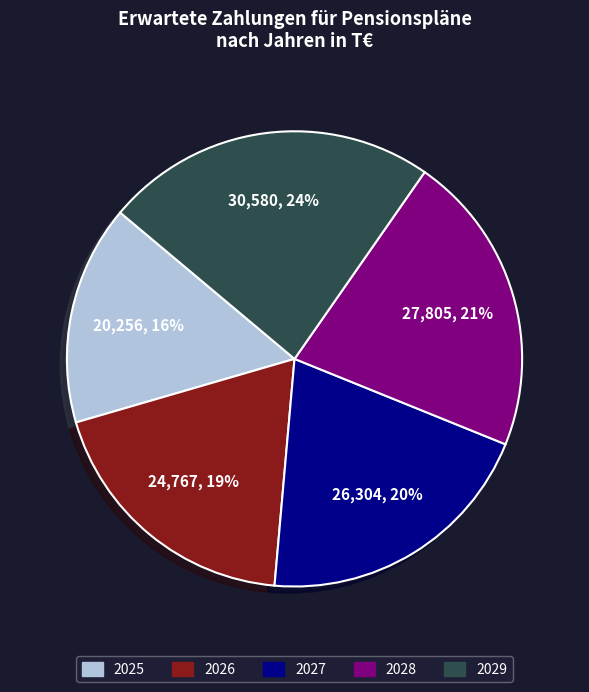

Between 2029 and 2025, which is larger?

2029